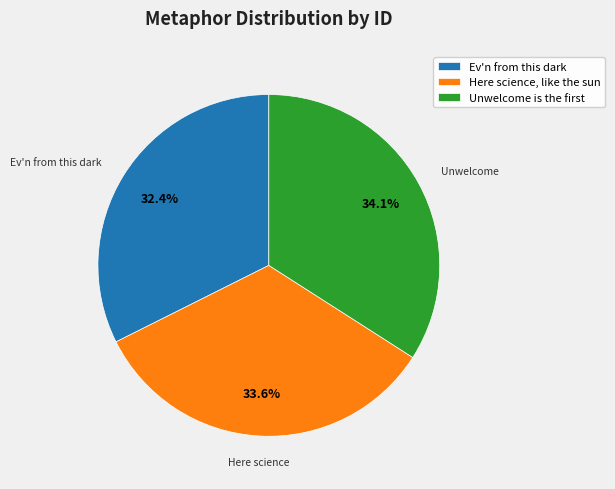

Is there a majority slice in this chart?

No